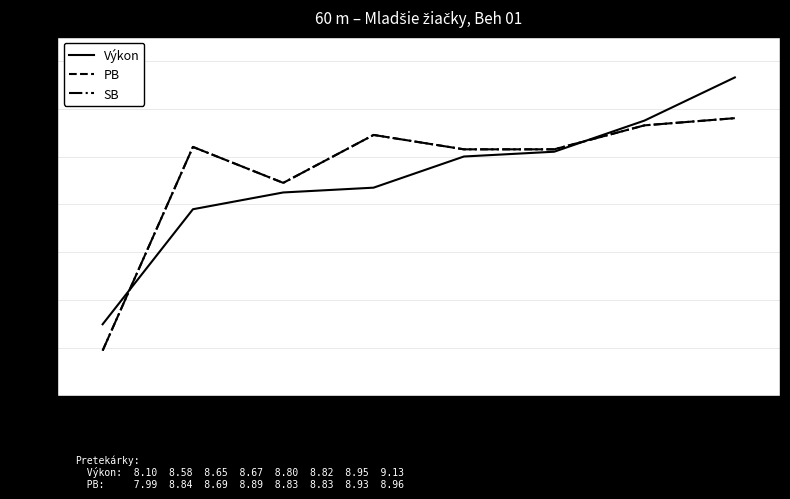

What is the sum of the Výkon values at 5 and 1?

16.9